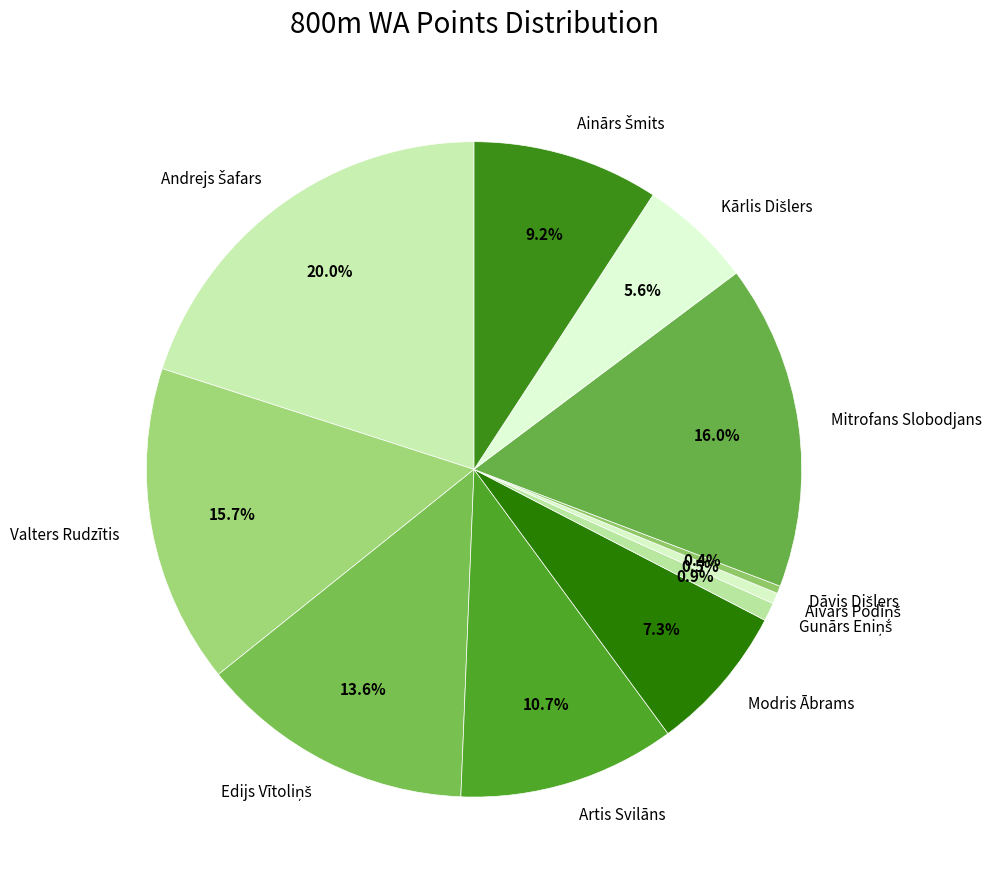

To the nearest percent, what is the average slice percentage?

9%